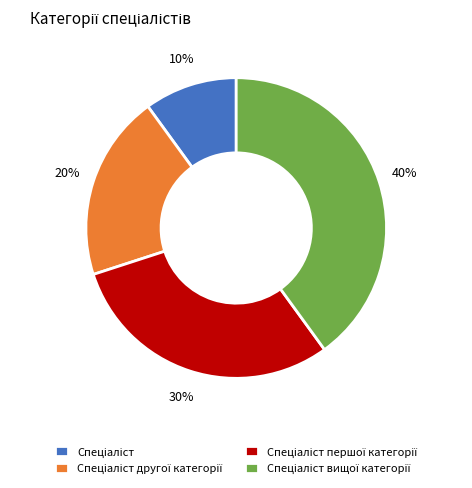

Is there any slice that represents more than half of the pie?

No